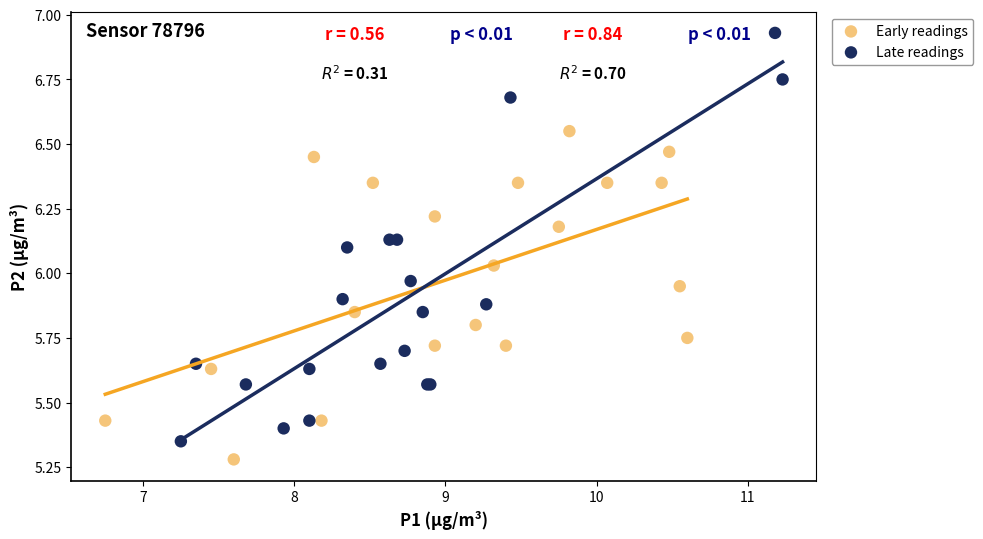

Which series has the largest Y range (max minus min)?

Late readings